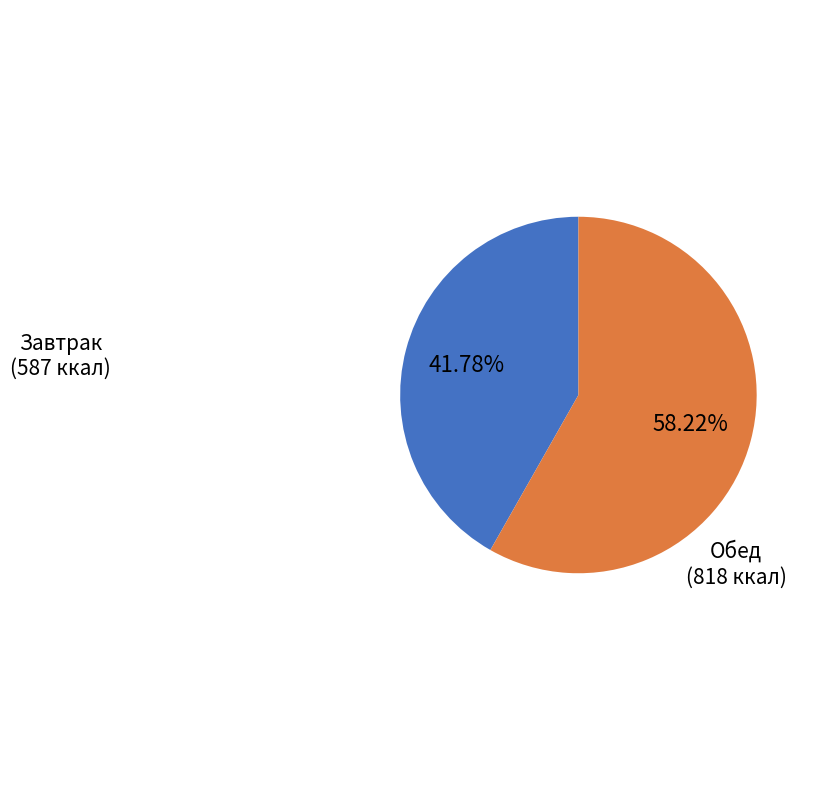

Is there a majority slice in this chart?

Yes